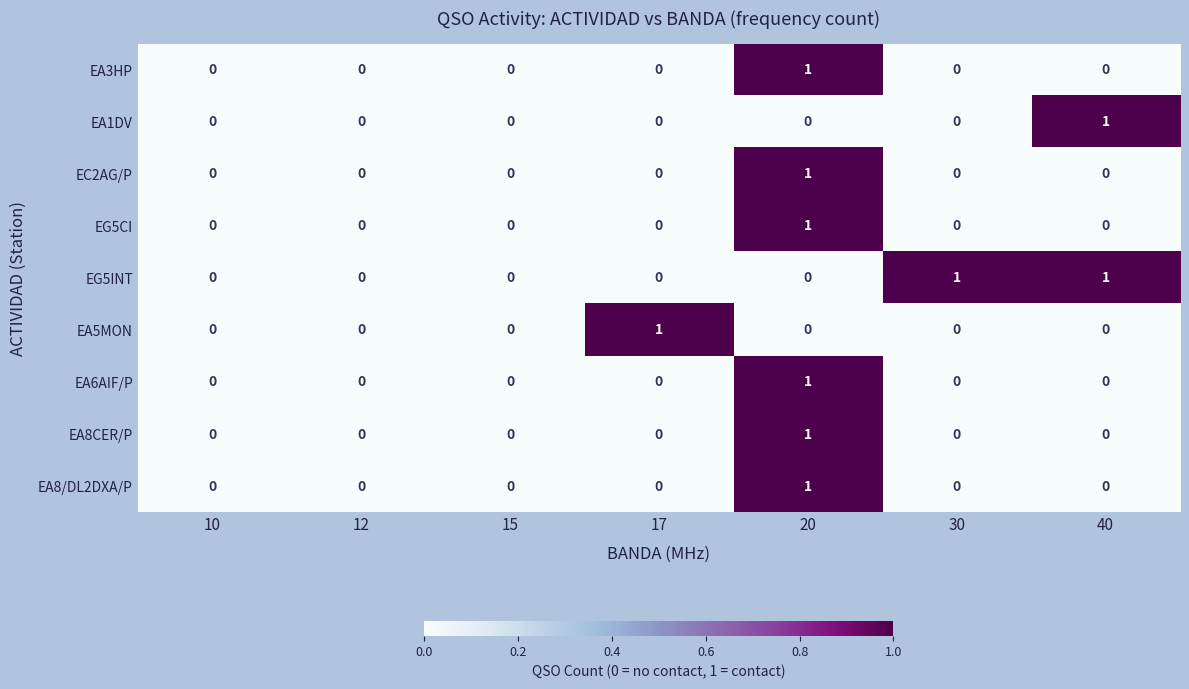

What is the total value across all series at 20?

6